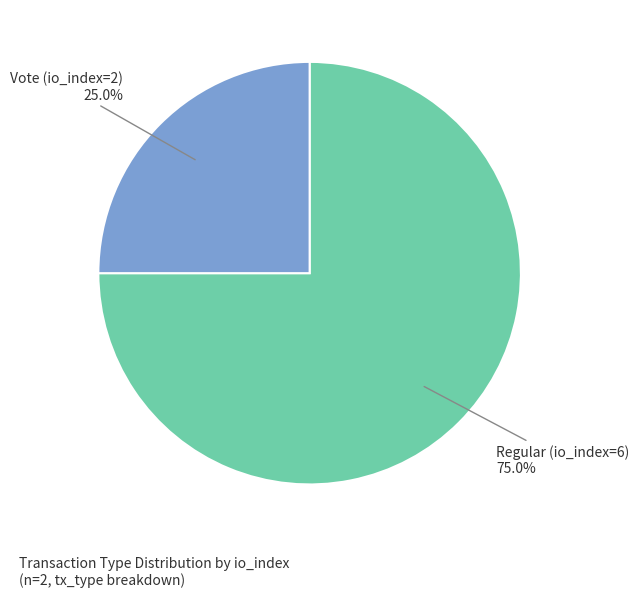

The Regular (io_index=6) slice represents 68% of the pie. True or false?

False